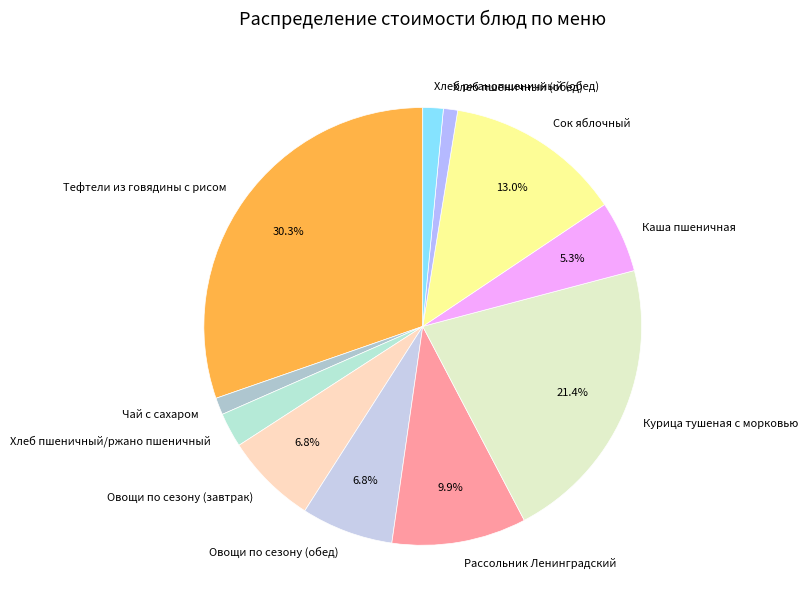

Which has a higher value, Курица тушеная с морковью or Овощи по сезону (обед)?

Курица тушеная с морковью